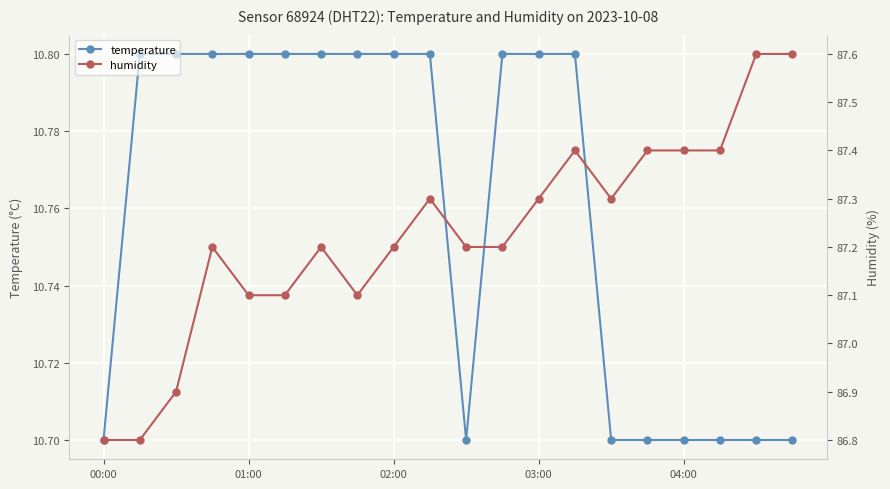

How many temperature values are between 10 and 11?

20